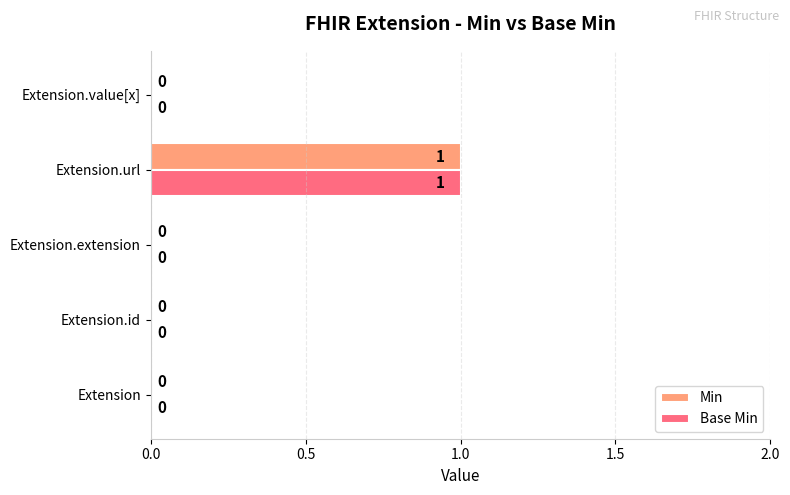

How many values in the Base Min series exceed 0?

1